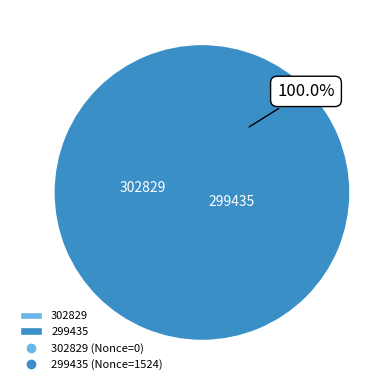

Which slice is the largest?

299435